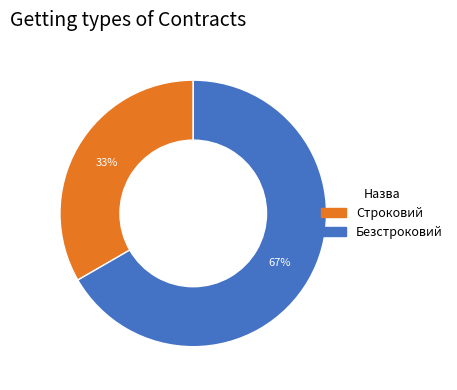

Is there a majority slice in this chart?

Yes